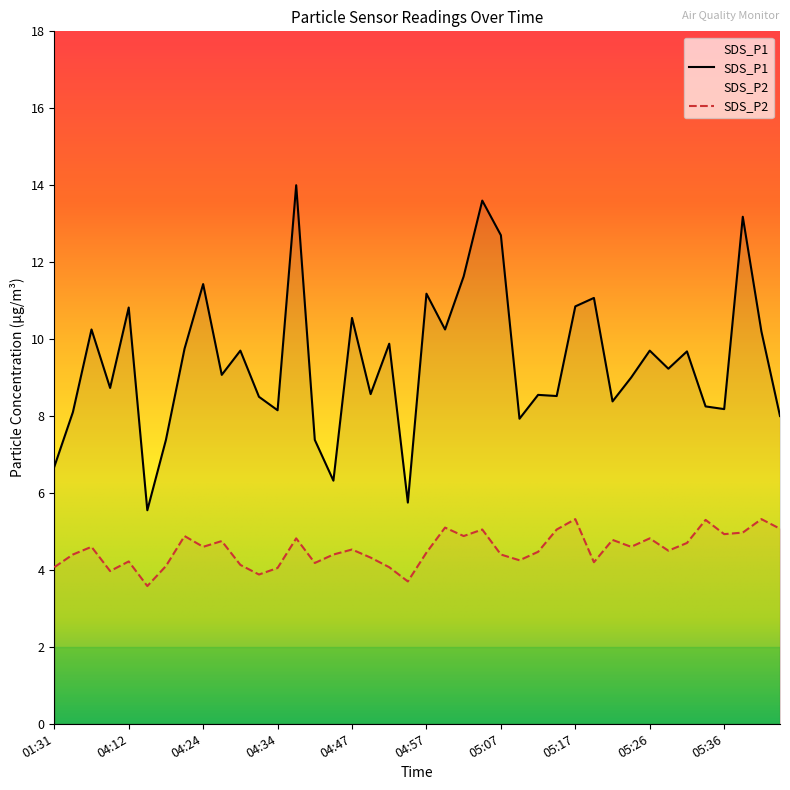

True or false: SDS_P2 has a value of 4.9 at 05:36.

True